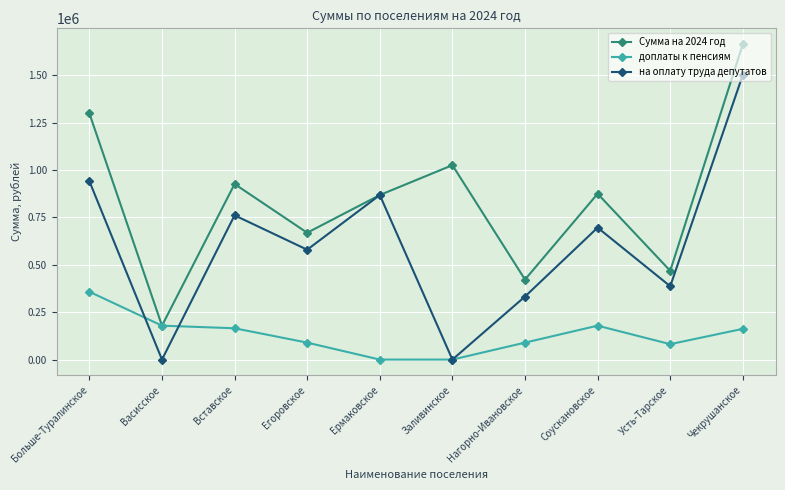

What is the maximum value for доплаты к пенсиям?

357934.7